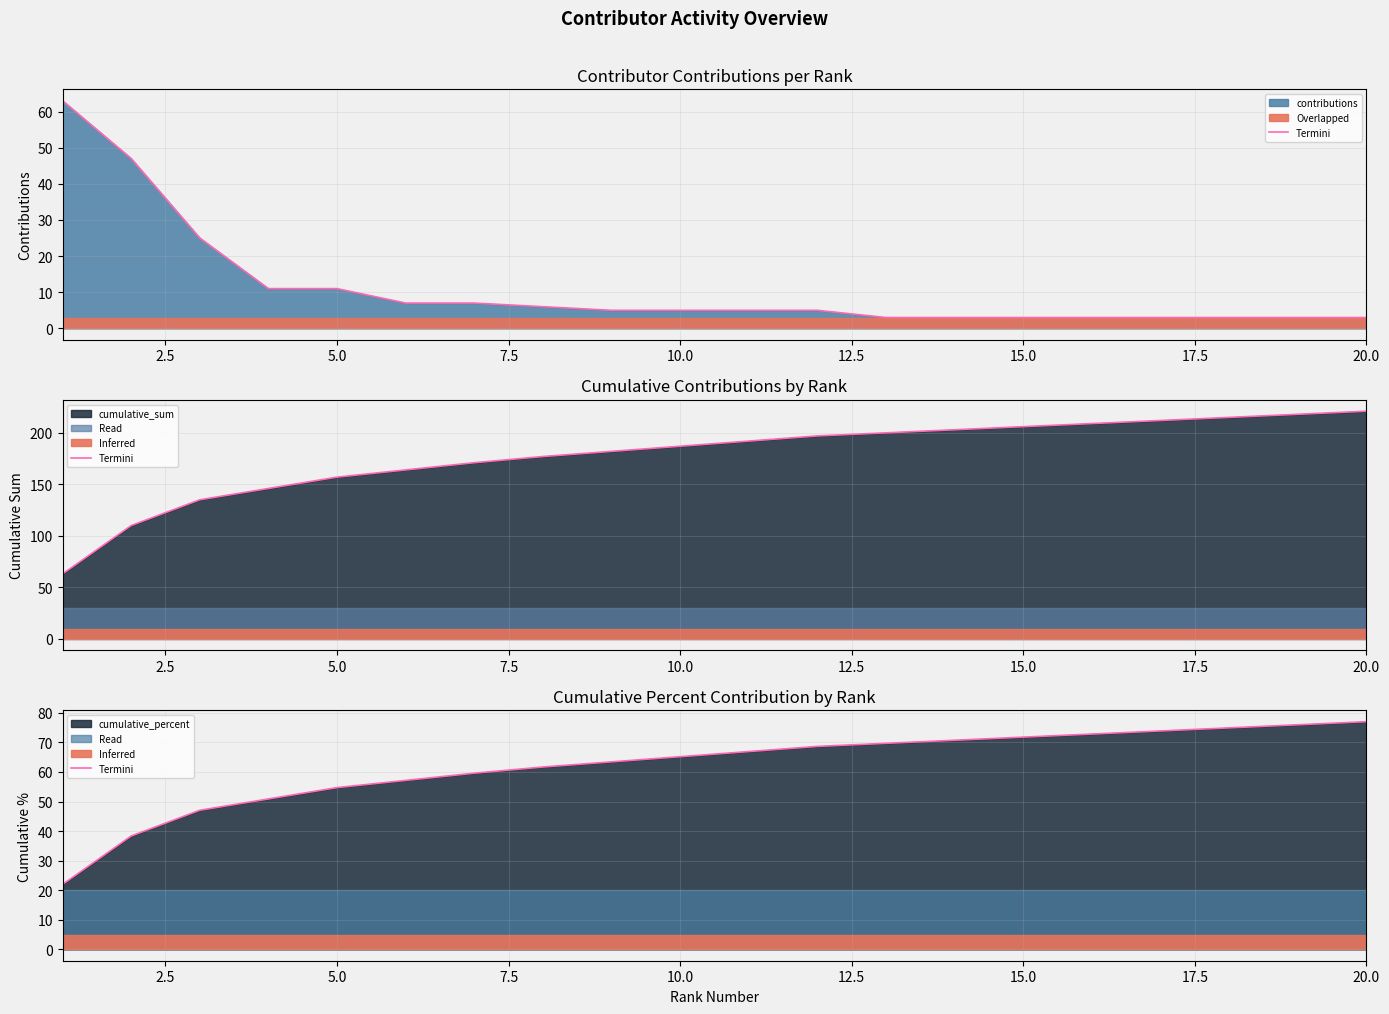

How many lines are shown in the chart?

1